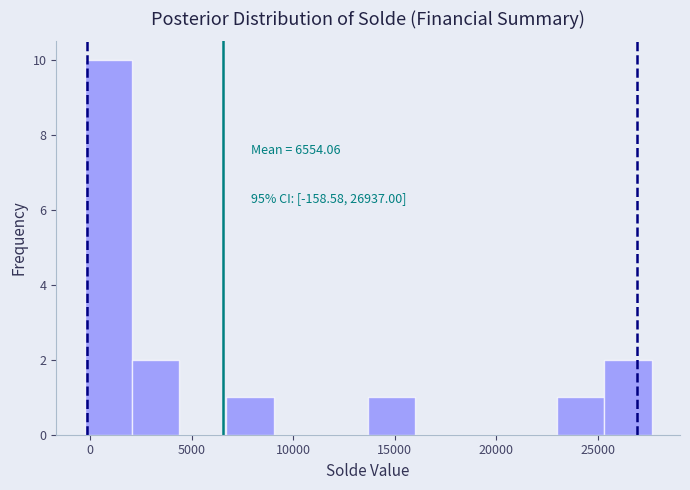

Which range on the x-axis has the tallest bar?

-500 to 2000